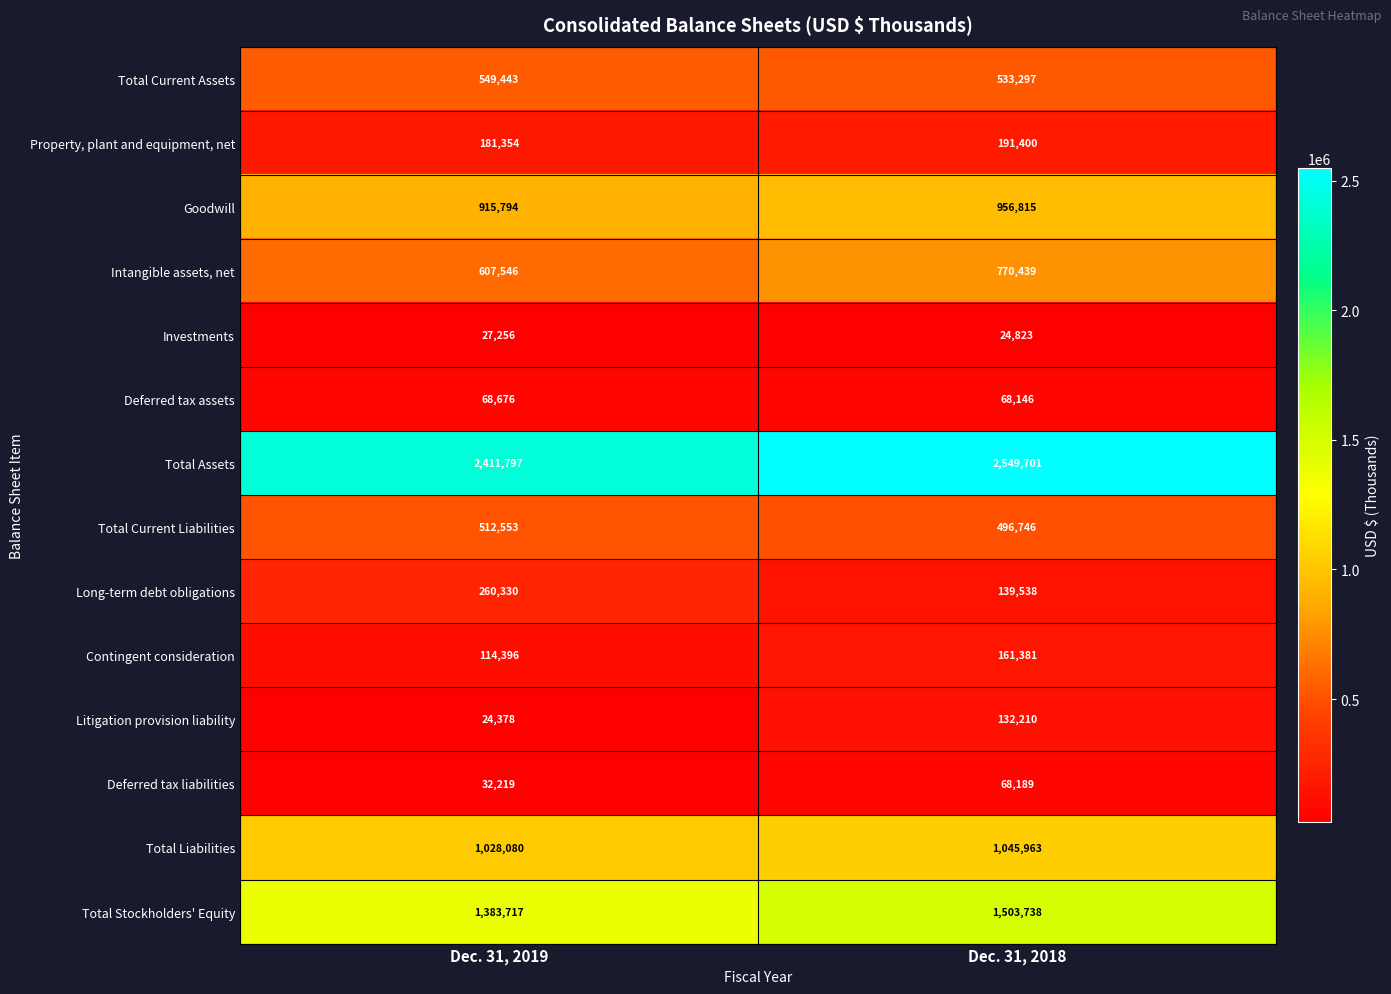

What is the minimum value shown in the chart?

24378